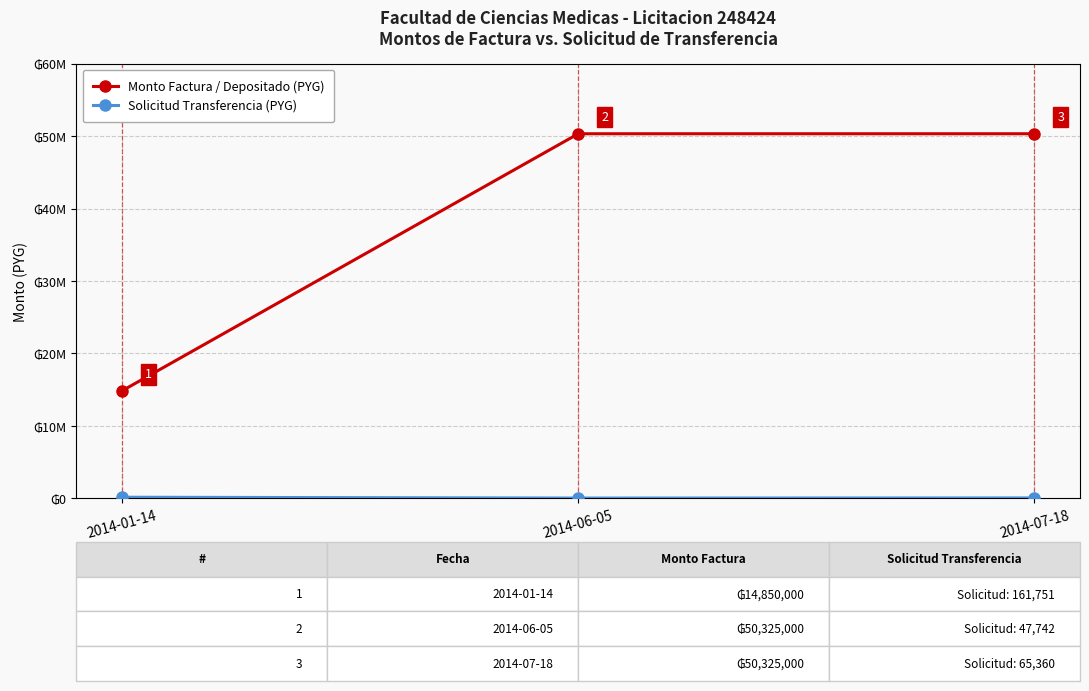

Is this an area chart (filled region under the line)?

No